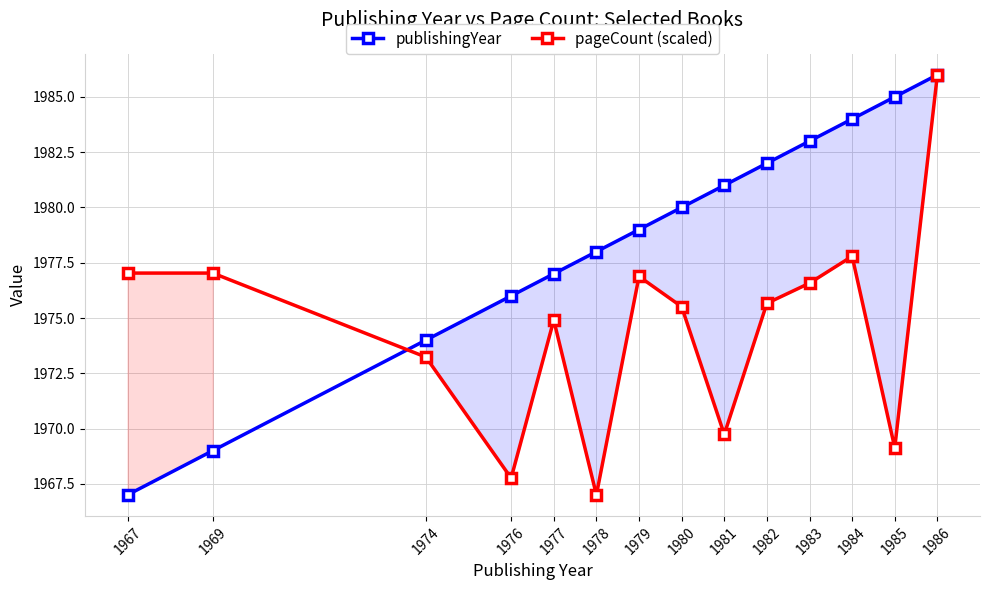

Which has a higher value, 1985 or 1983?

1985